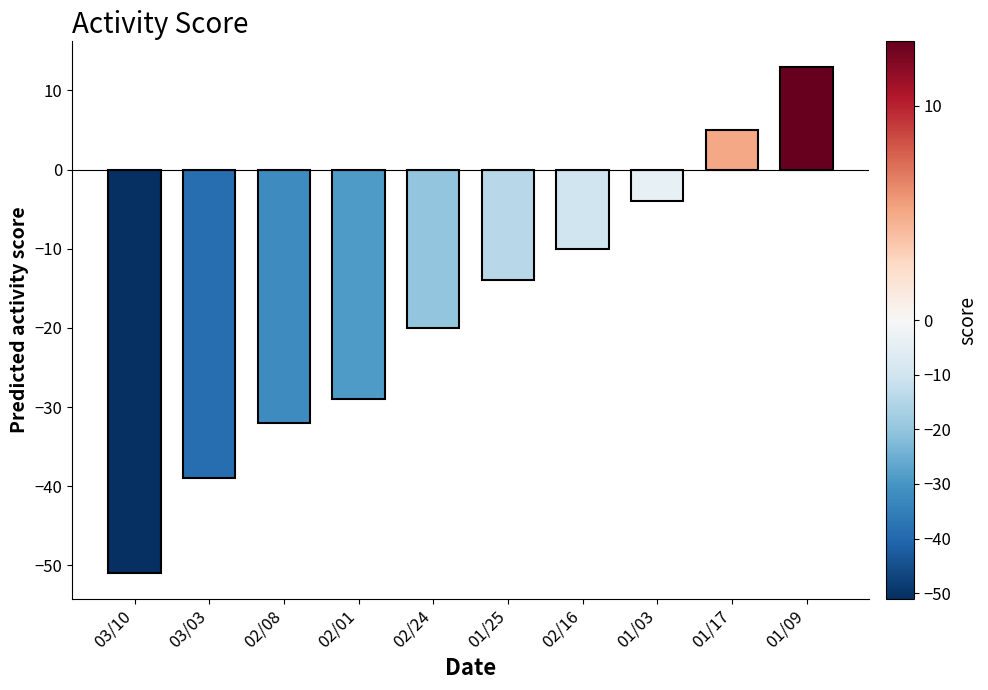

Count the number of values greater than -14.

4